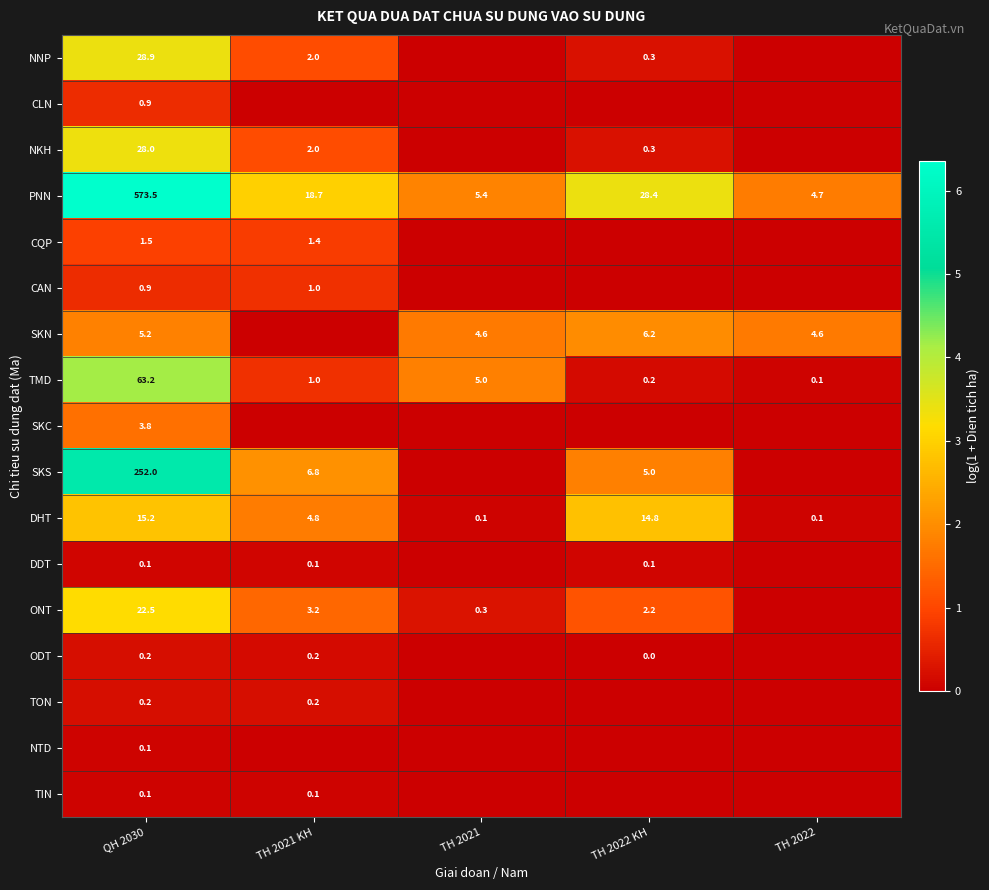

The value of PNN at TH 2022 KH is 28.4. True or false?

True